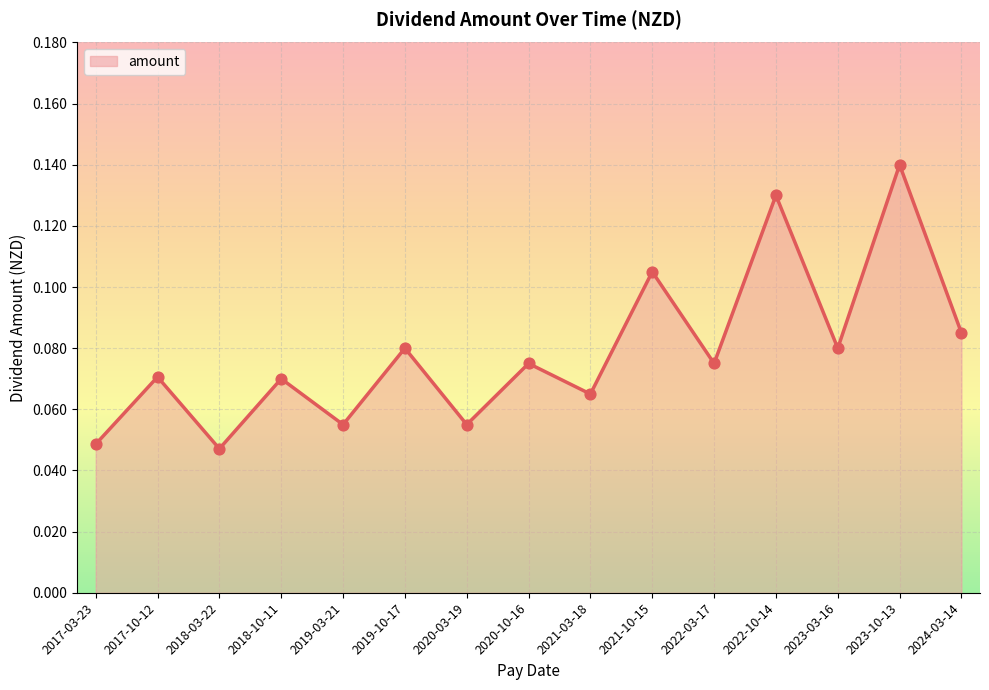

What is the change in value from 2019-10-17 to 2023-10-13?

+0.1